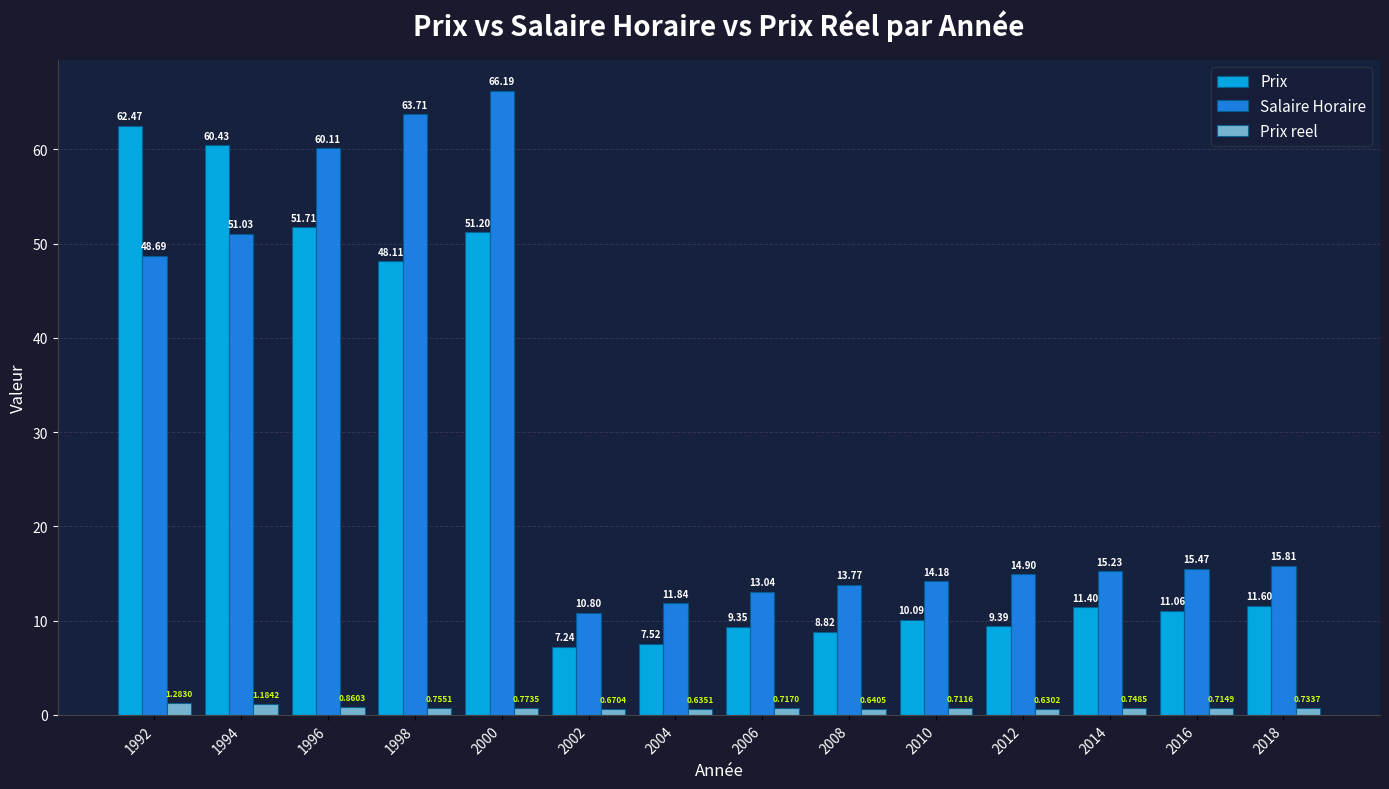

What is the lowest value of the Salaire Horaire series?

10.8